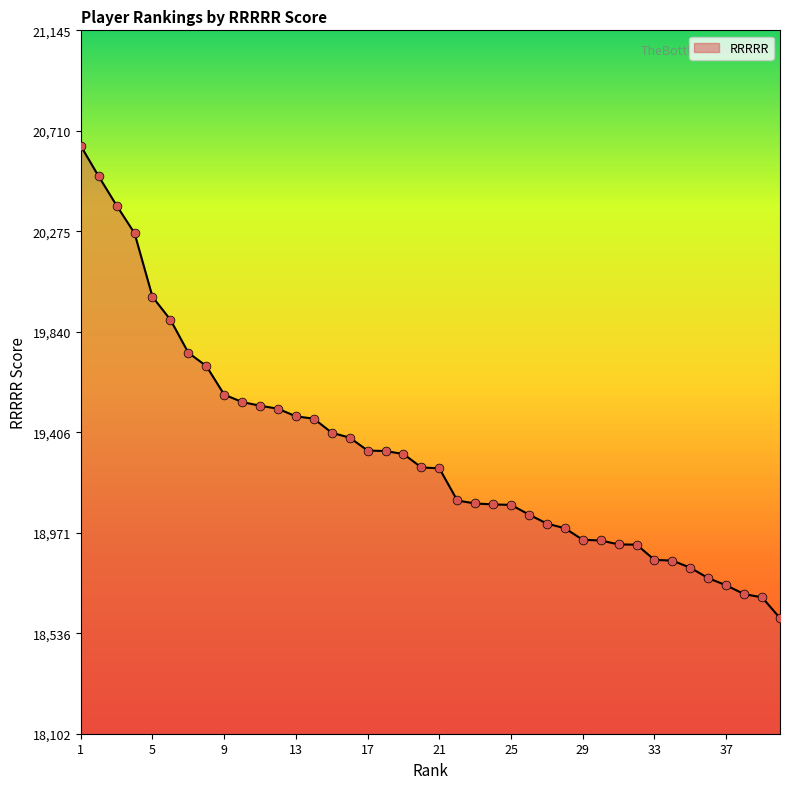

What is the minimum value shown in the chart?

18602